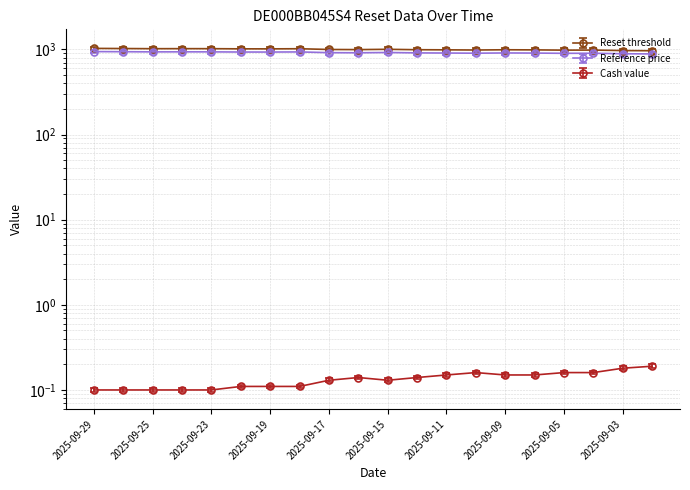

What is the difference between the second highest and minimum values in the Cash value series?

0.1